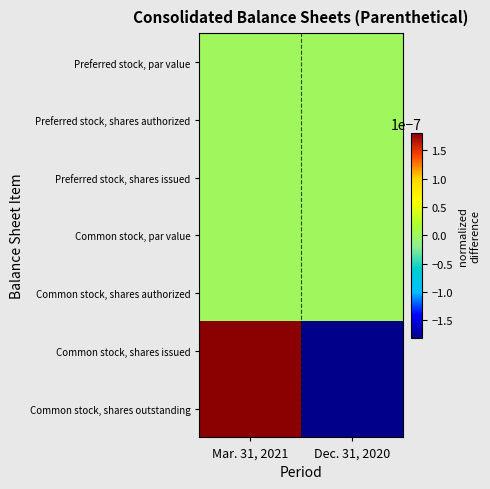

At how many categories does at least one series exceed 0?

1